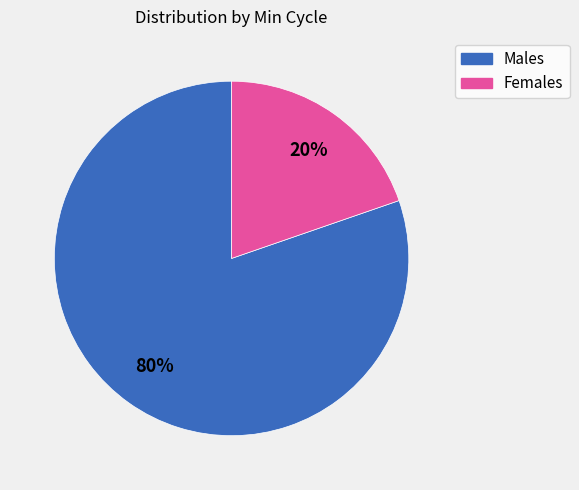

Rank the categories by value from lowest to highest.

Females, Males